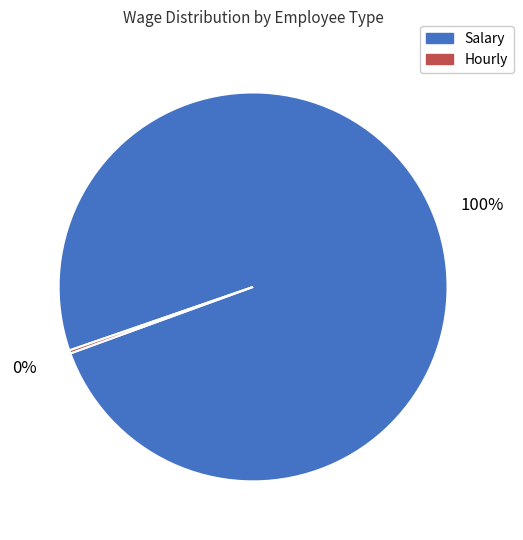

To the nearest percent, what portion does Salary represent?

100%